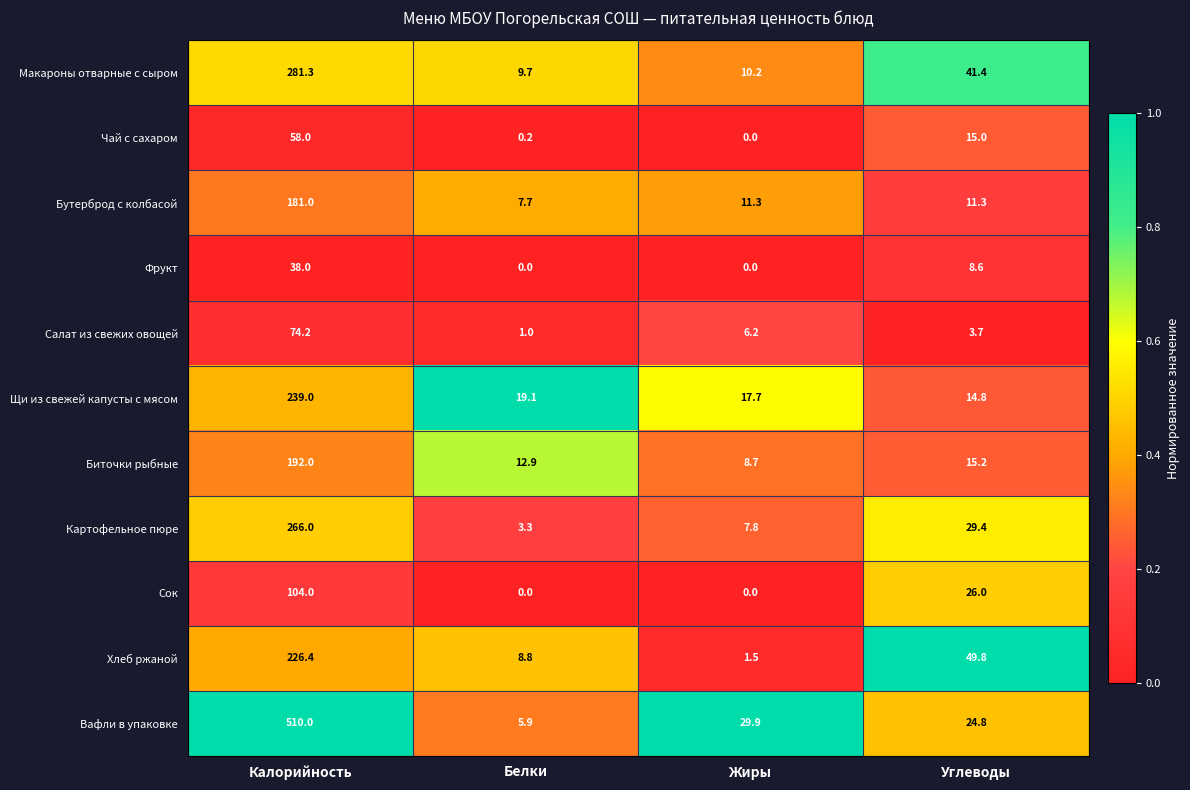

What is the greatest value displayed?

510.0